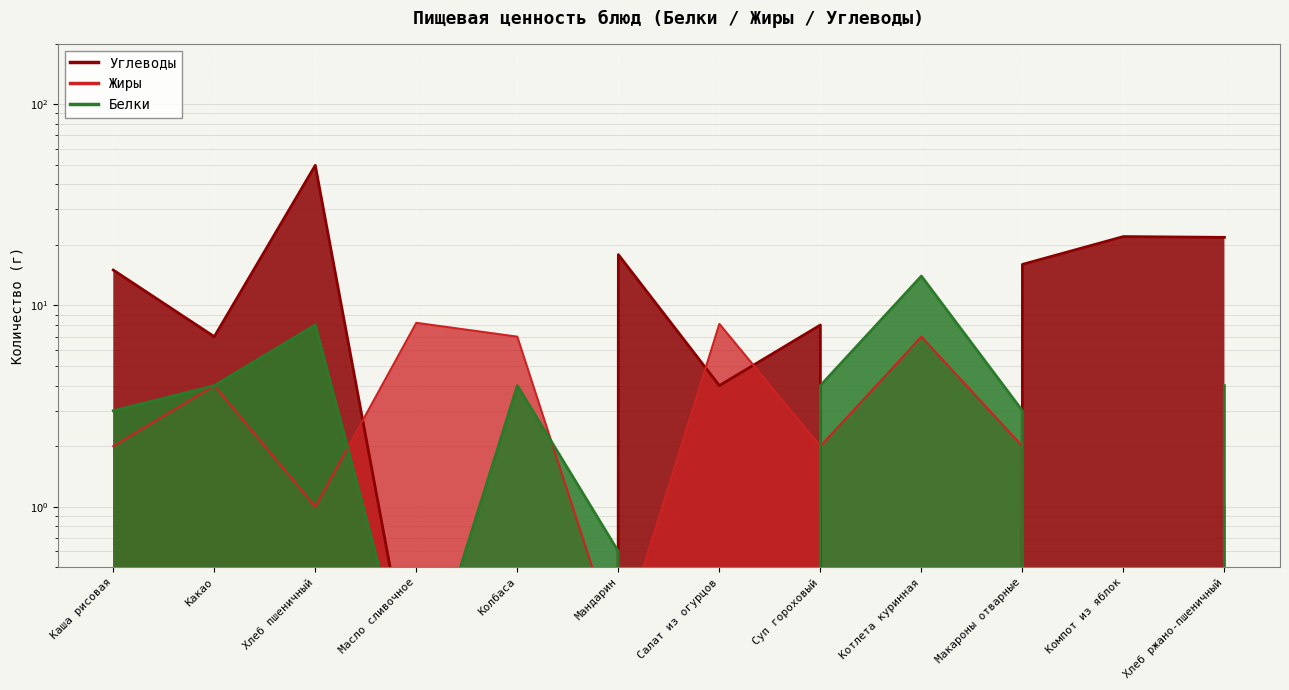

Which category has the lowest value across all series?

Салат из огурцов